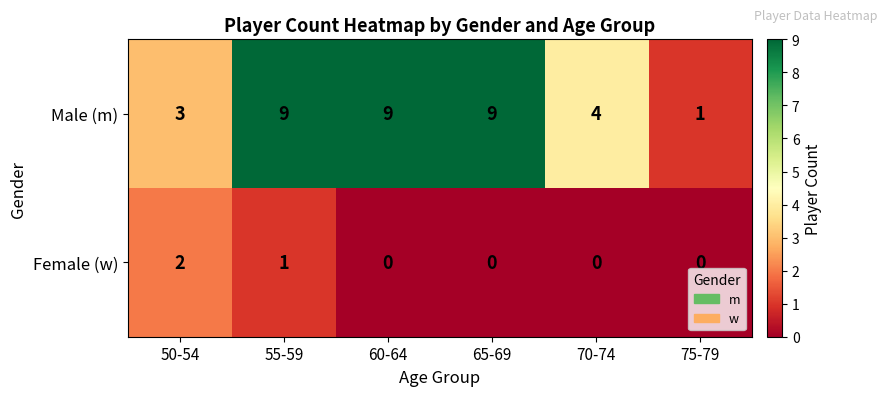

List the series in order of their peak value, highest first.

Male (m), Female (w)